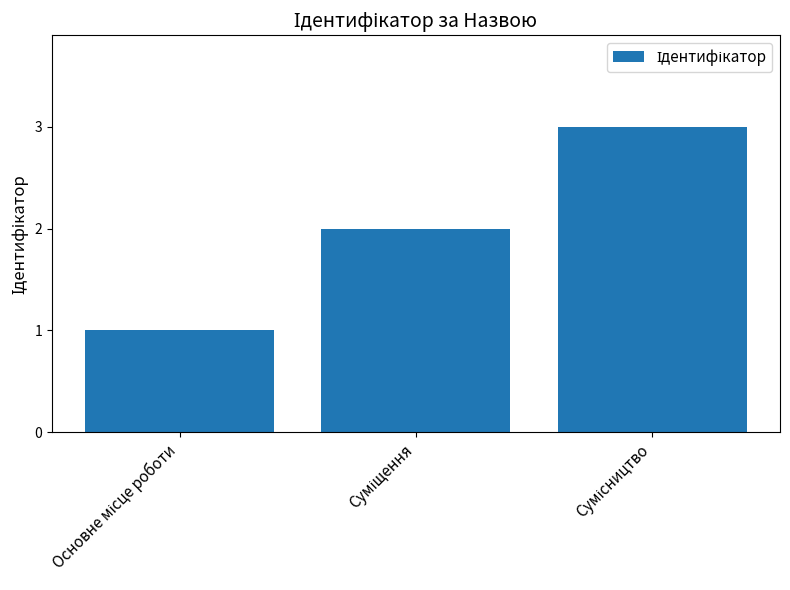

What is the minimum value shown in the chart?

1